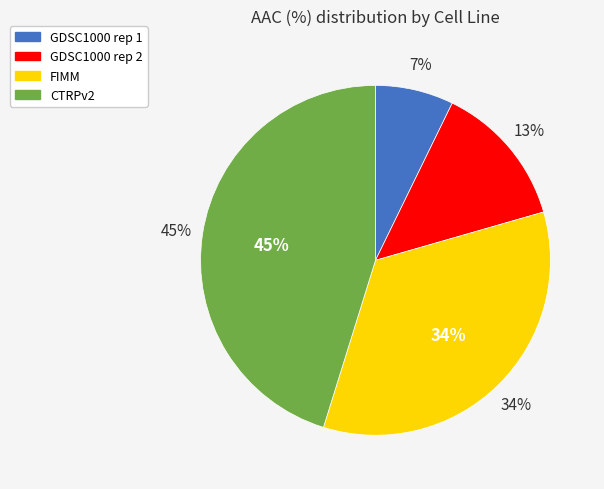

Which slice is the largest?

CTRPv2